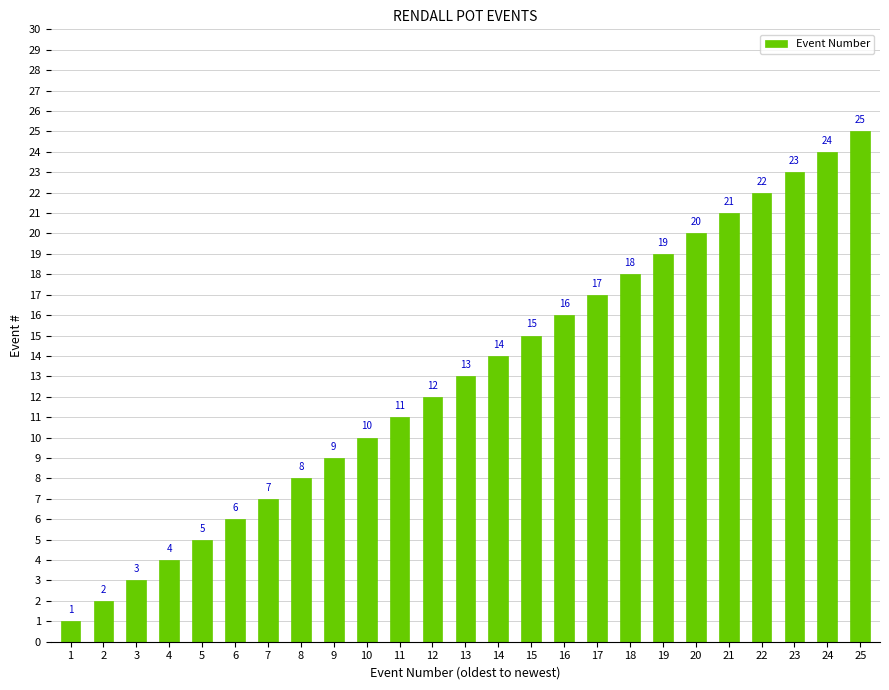

Reading left to right, extract all data points from this chart.

1	2	3	4	5	6	7	8	9	10	11	12	13	14	15	16	17	18	19	20	21	22	23	24	25